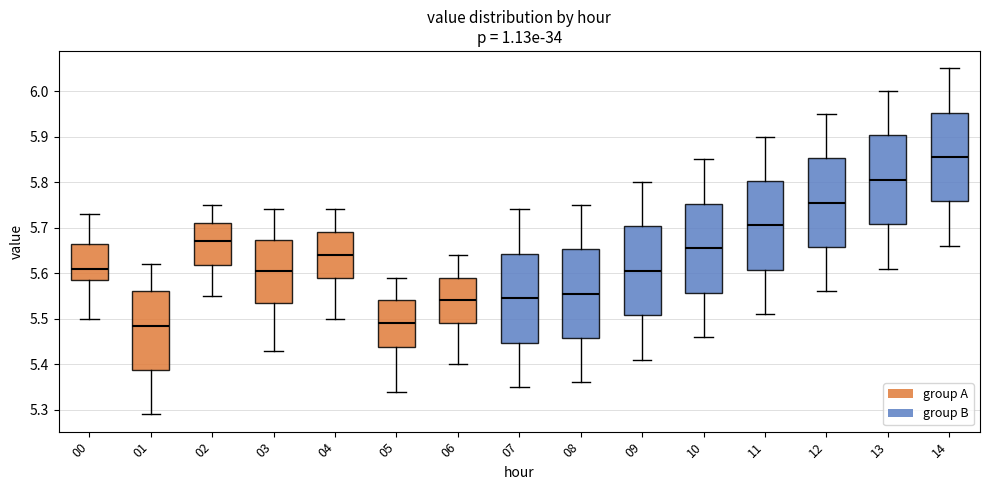

Reading left to right, read every box against the y-axis: the position of its median line, the range the box covers, and the ends of its whiskers. The values are not printed on the chart, so give them approximately, as read against the axis.

00: median 5.61, box 5.59 to 5.67, whiskers 5.50 to 5.73
01: median 5.49, box 5.39 to 5.56, whiskers 5.29 to 5.62
02: median 5.67, box 5.62 to 5.71, whiskers 5.55 to 5.75
03: median 5.61, box 5.54 to 5.67, whiskers 5.43 to 5.74
04: median 5.64, box 5.59 to 5.69, whiskers 5.50 to 5.74
05: median 5.49, box 5.44 to 5.54, whiskers 5.34 to 5.59
06: median 5.54, box 5.49 to 5.59, whiskers 5.40 to 5.64
07: median 5.55, box 5.45 to 5.64, whiskers 5.35 to 5.74
08: median 5.56, box 5.46 to 5.65, whiskers 5.36 to 5.75
09: median 5.61, box 5.51 to 5.70, whiskers 5.41 to 5.80
10: median 5.66, box 5.56 to 5.75, whiskers 5.46 to 5.85
11: median 5.71, box 5.61 to 5.80, whiskers 5.51 to 5.90
12: median 5.76, box 5.66 to 5.85, whiskers 5.56 to 5.95
13: median 5.81, box 5.71 to 5.90, whiskers 5.61 to 6.00
14: median 5.86, box 5.76 to 5.95, whiskers 5.66 to 6.05